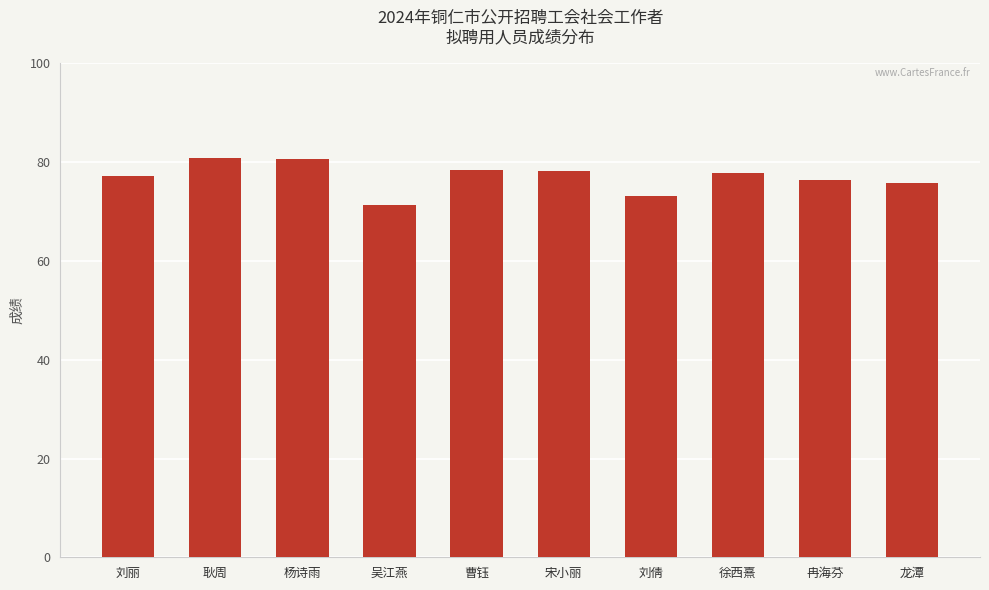

What is the average value?

77.0